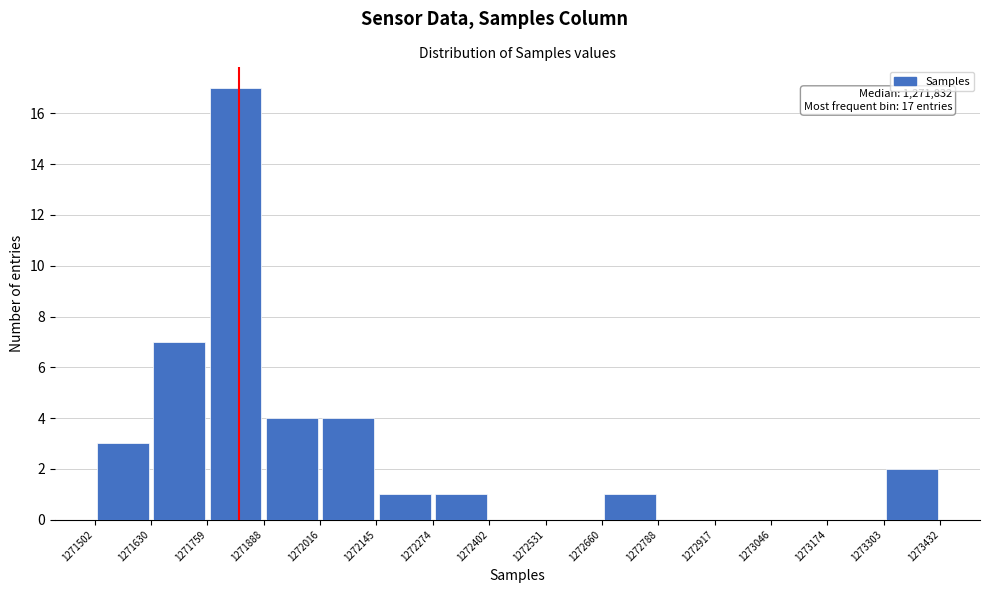

Over which range of the x-axis is the bar tallest?

1271759 to 1271888